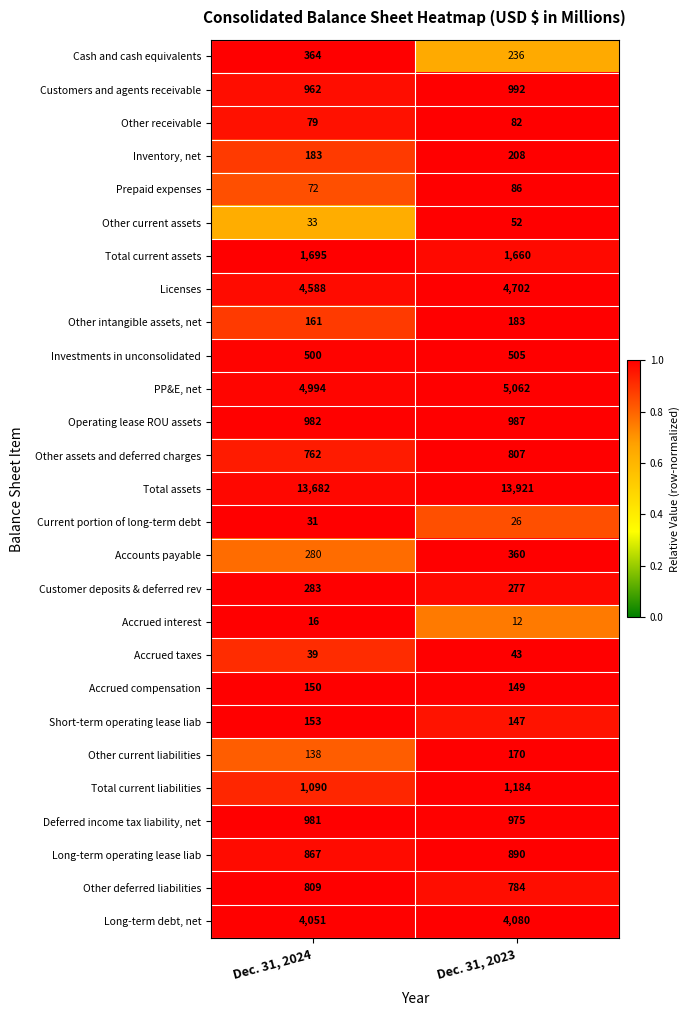

At which label is Other current liabilities closest to 154?

Dec. 31, 2024